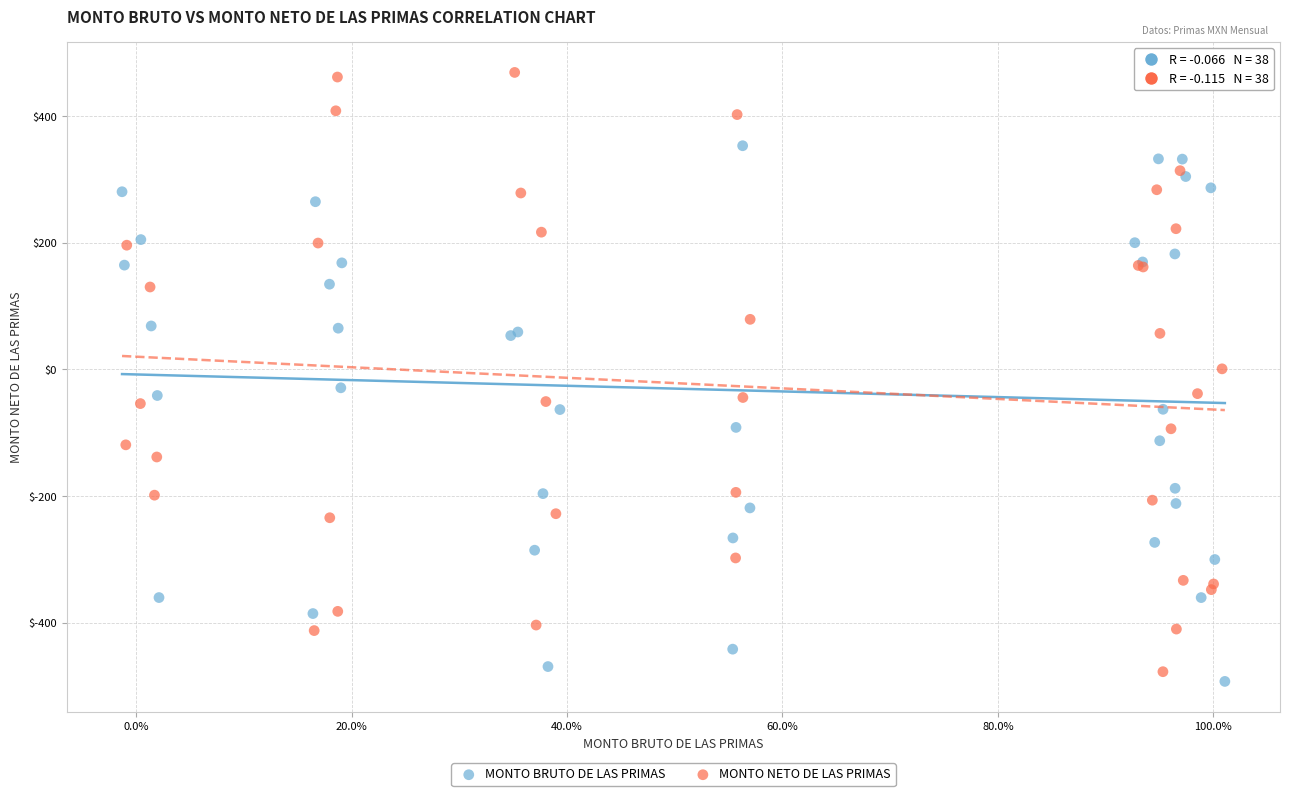

Which series has the widest spread of Y values?

MONTO NETO DE LAS PRIMAS